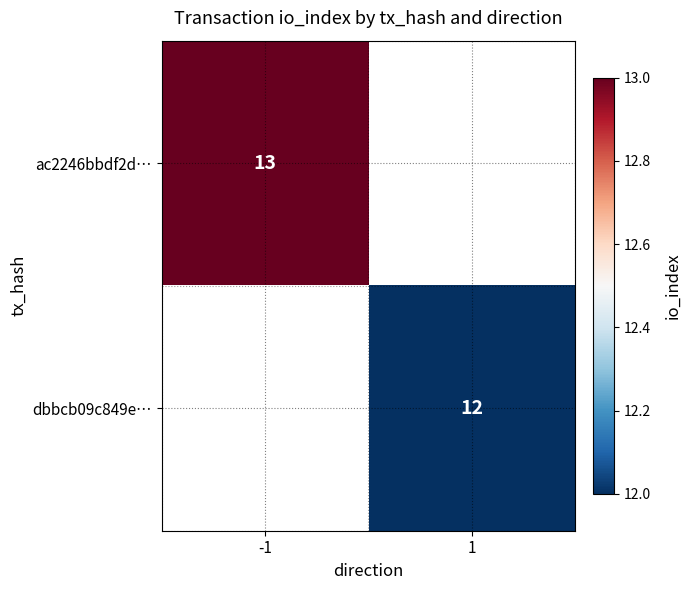

The ac2246bbdf2d… series shows 6 at -1. True or false?

False